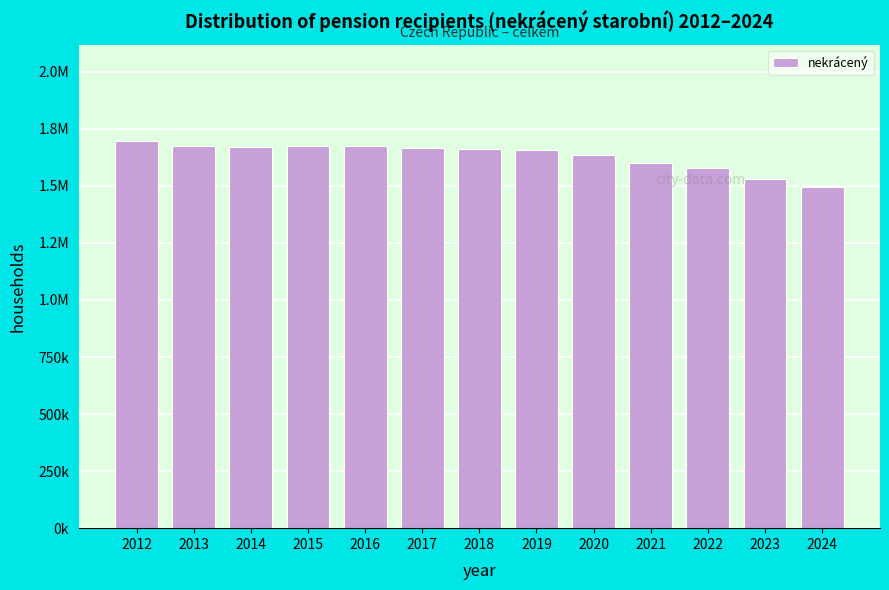

Are the bars horizontal?

No